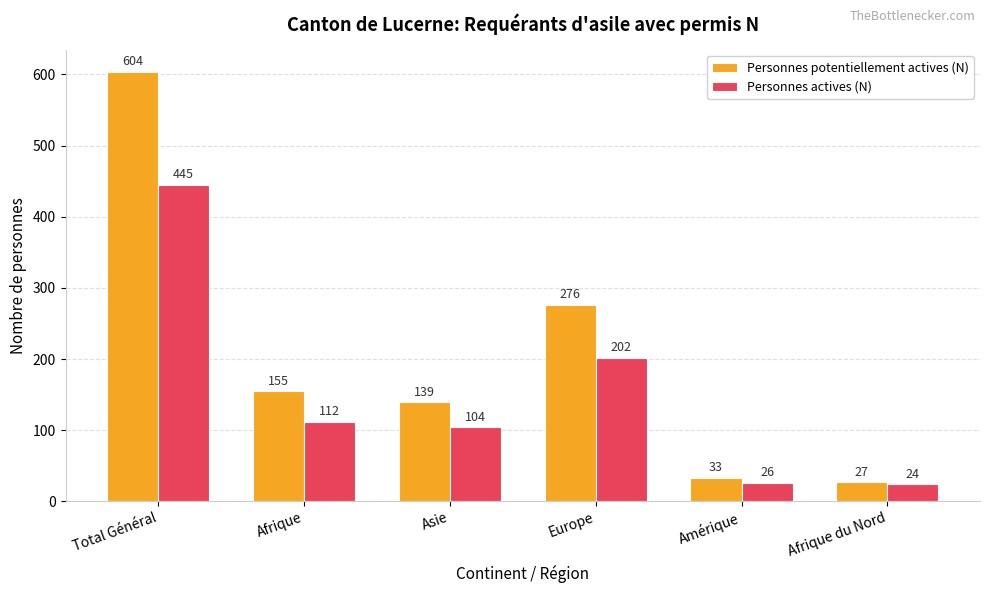

What is the highest value of the Personnes potentiellement actives (N) series?

604